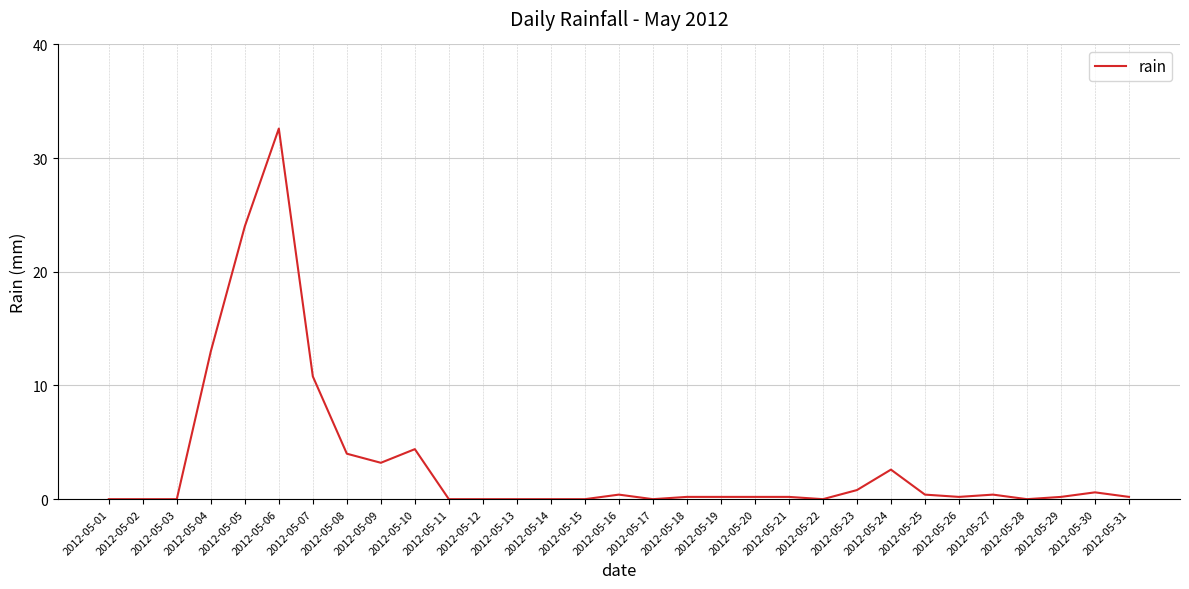

What is the average value?

3.2